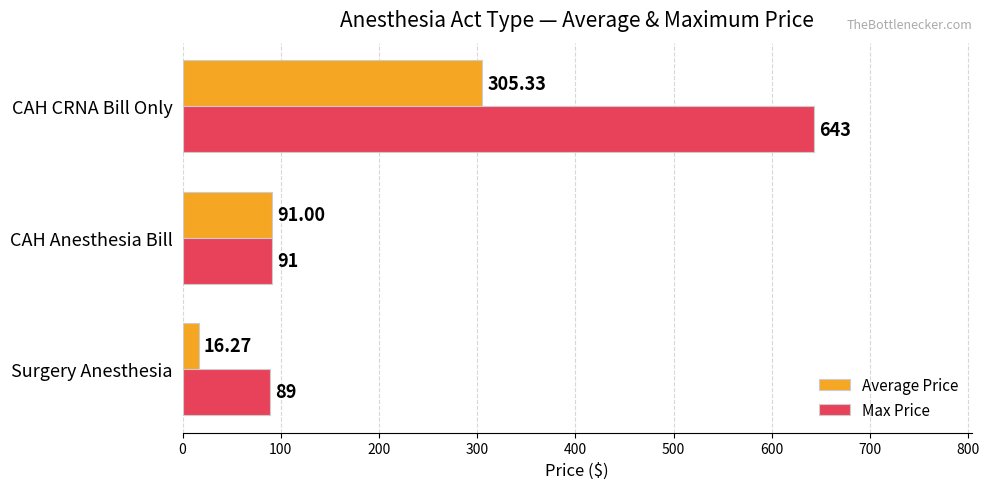

Rank the categories by Average Price value from lowest to highest.

Surgery Anesthesia, CAH Anesthesia Bill, CAH CRNA Bill Only